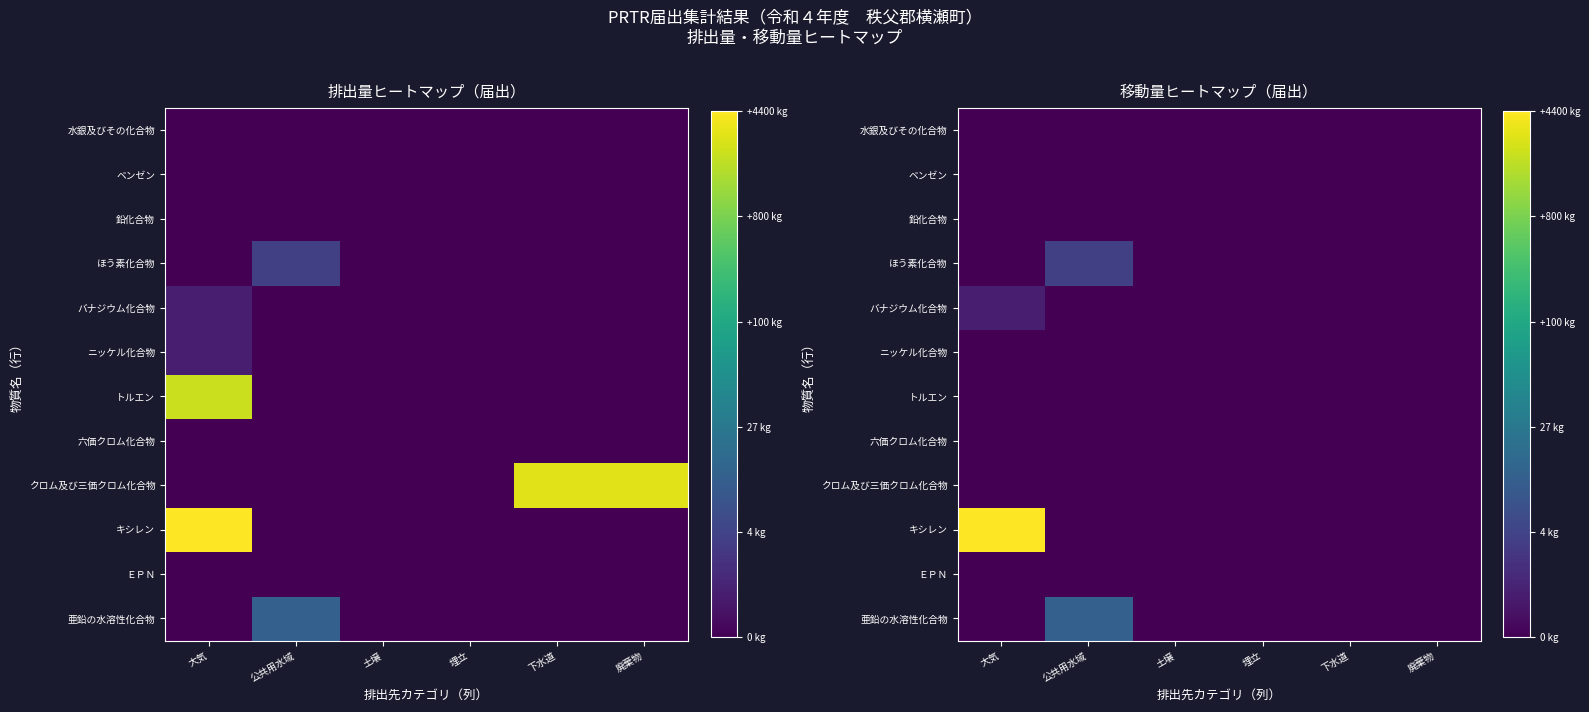

At how many categories does at least one series exceed 8?

1